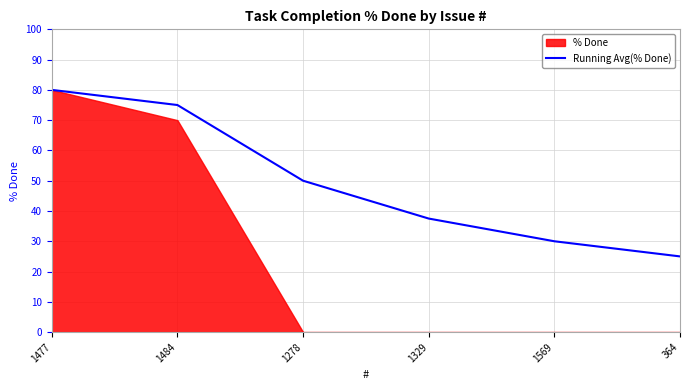

At which label does Running Avg(% Done) reach its minimum?

364